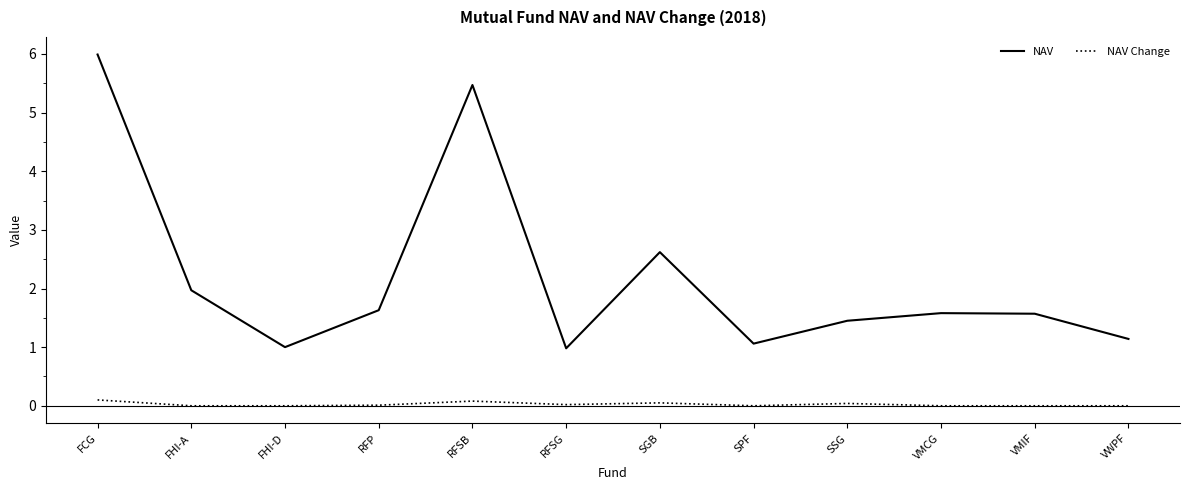

What is the greatest value displayed?

6.0